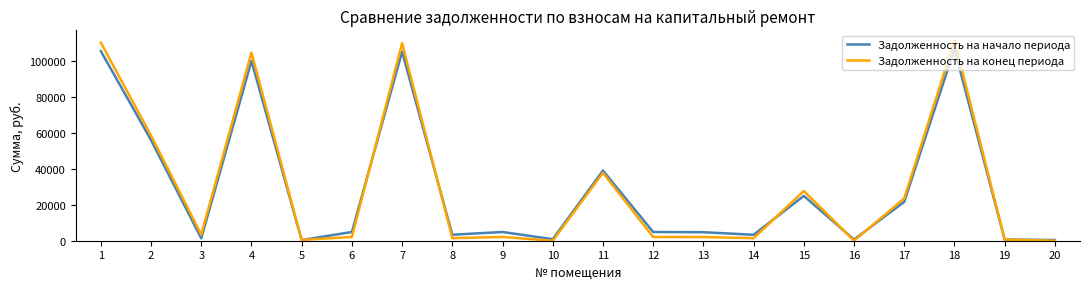

At which category does Задолженность на конец периода reach its first local valley?

3